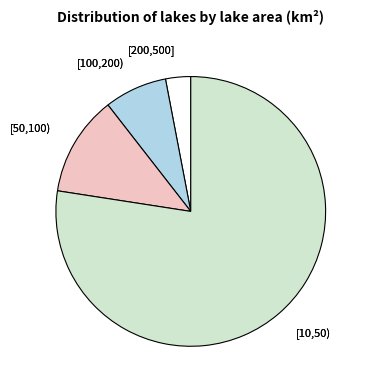

Which category has the smallest portion of the pie?

[200,500]